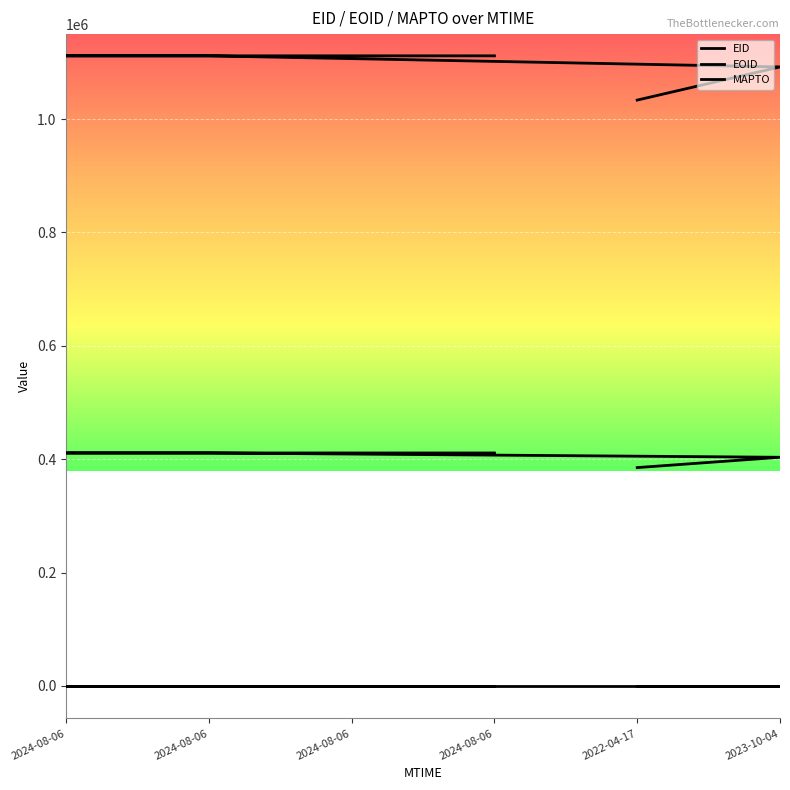

Is the value of EOID at 2024-08-06 greater than the value of EID at 2023-10-04?

Yes